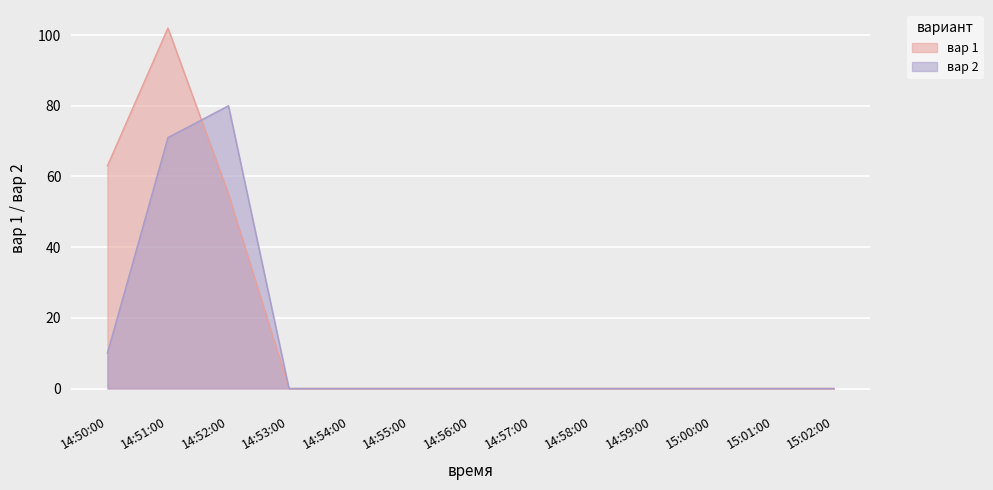

Is it true that вар 1 equals 0 at 14:57:00?

True